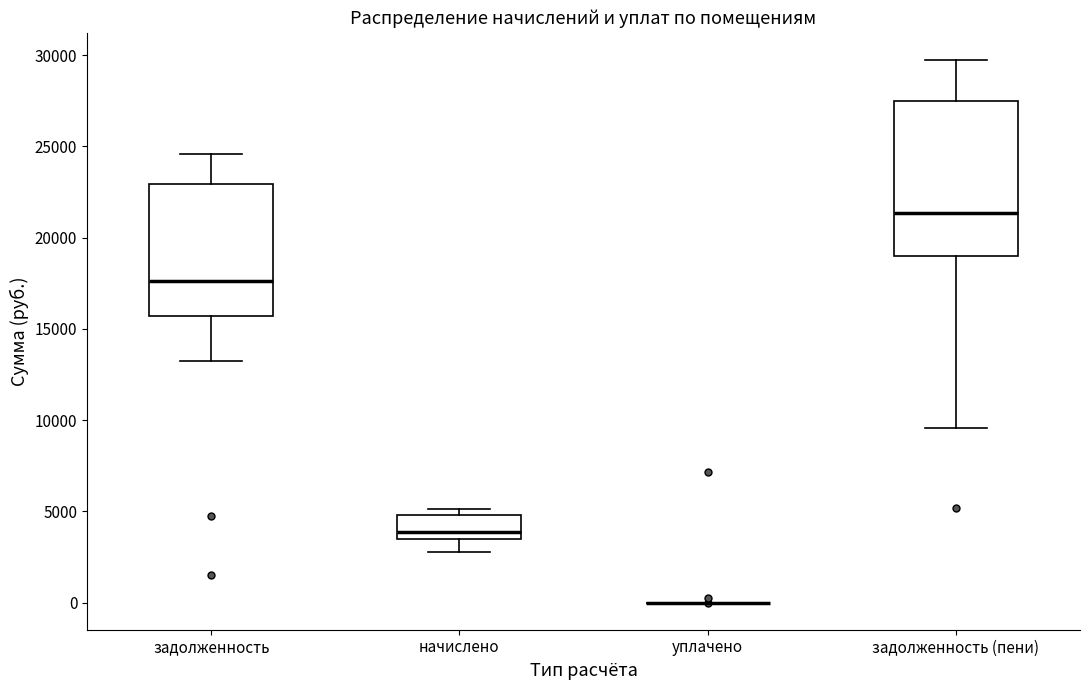

Where is the upper edge of the box for задолженность on the y-axis? The values are not printed on the chart, so give them approximately, as read against the axis.

23000